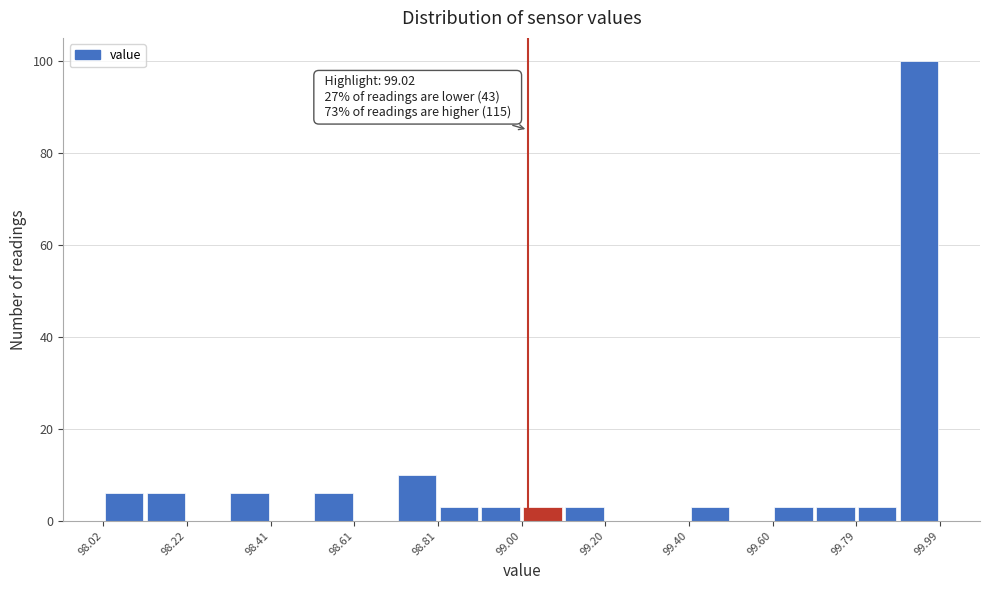

Over which range of the x-axis is the bar tallest?

99.90 to 100.00